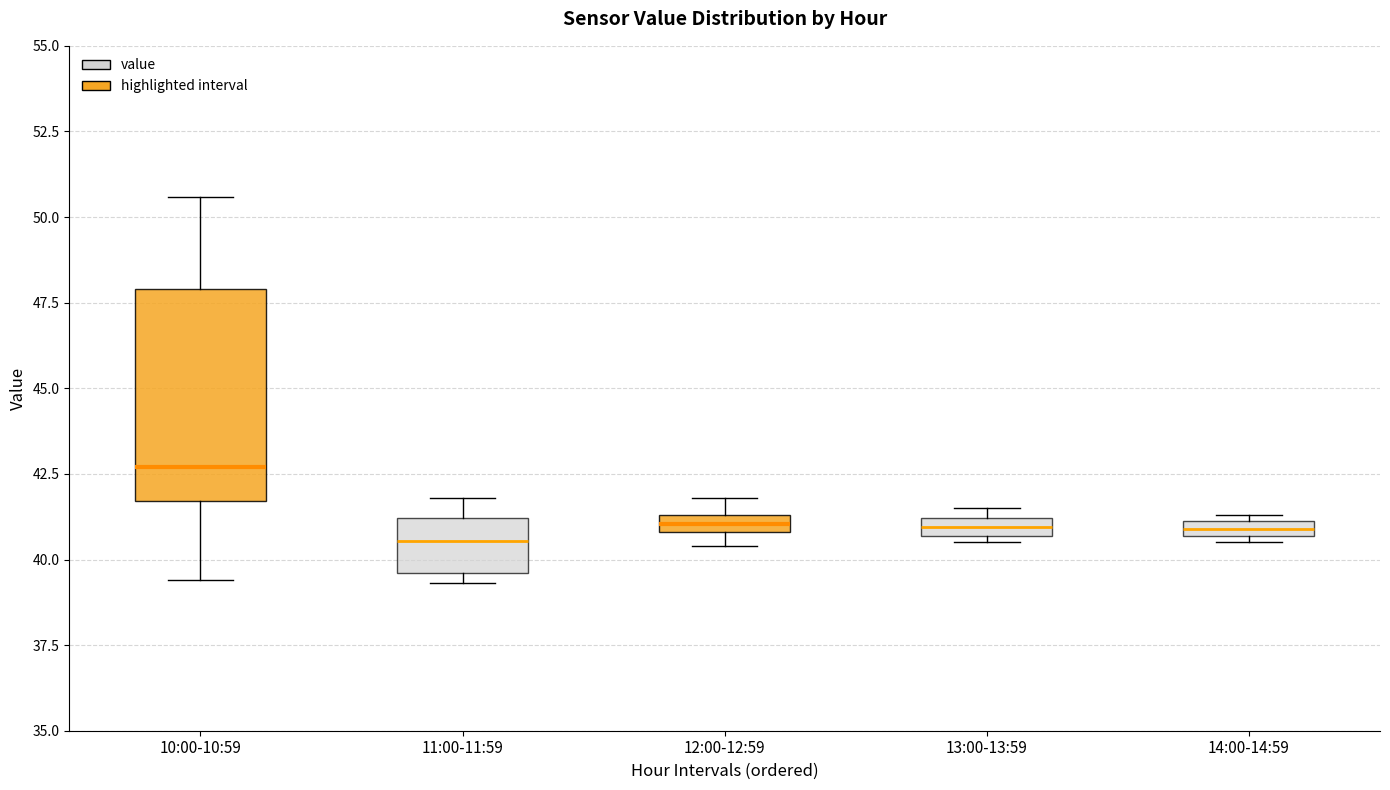

Which box is the tallest, from its lower edge to its upper edge?

10:00-10:59